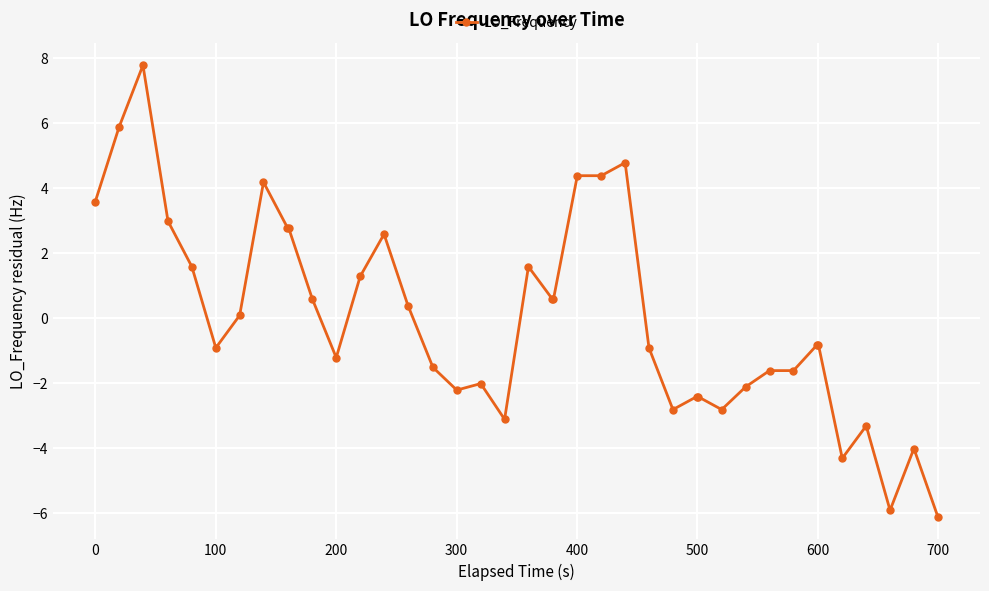

What is the difference between the maximum and minimum values?

13.9